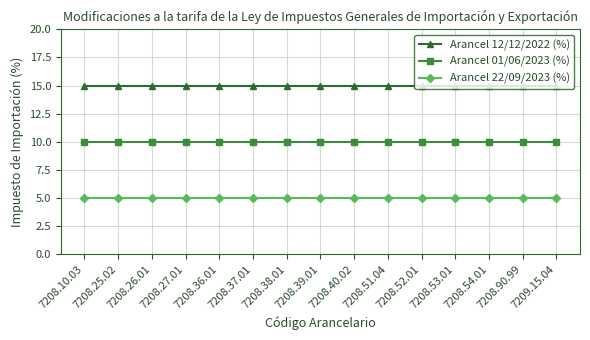

Rank the series by their average value, from highest to lowest.

Arancel 12/12/2022 (%), Arancel 01/06/2023 (%), Arancel 22/09/2023 (%)